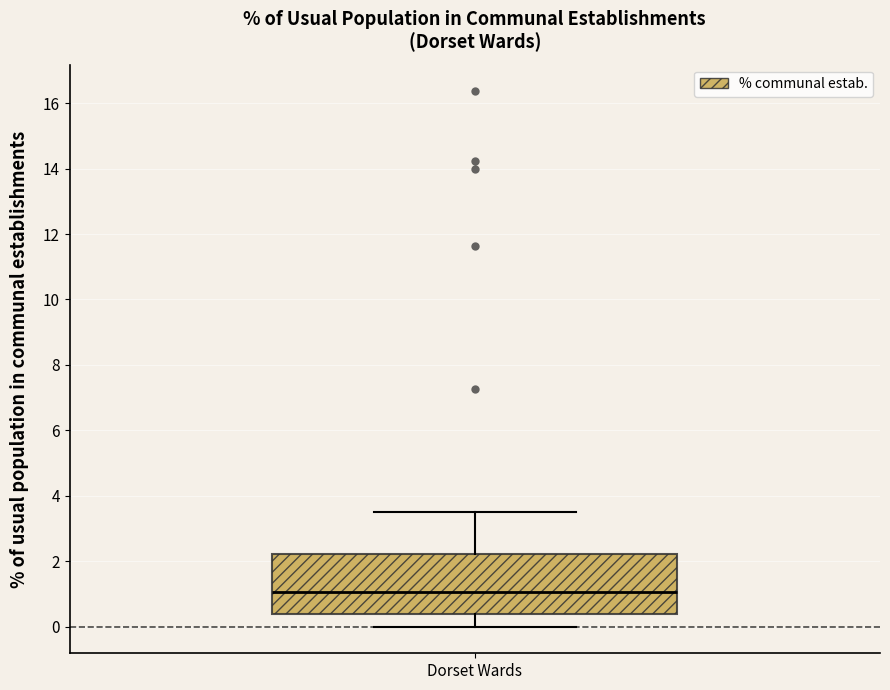

Read this box plot against the y-axis: the position of the median line, the range covered by the box, and the ends of both whiskers. The values are not printed on the chart, so give them approximately, as read against the axis.

median 1.0, box 0.4 to 2.2, whiskers 0.0 to 3.6